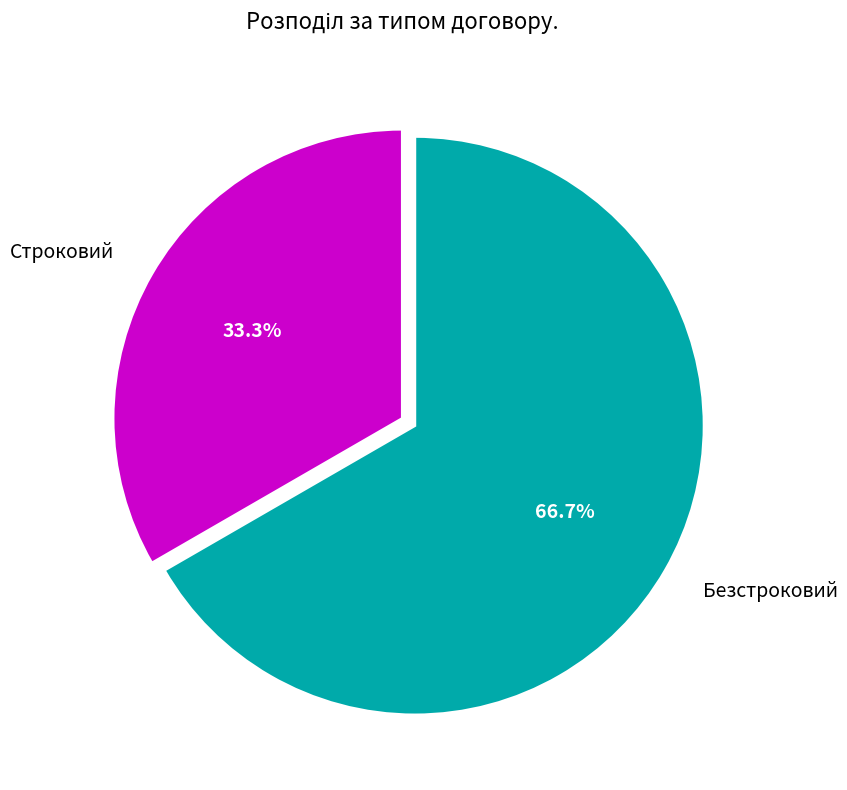

The Строковий slice represents 33% of the pie. True or false?

True